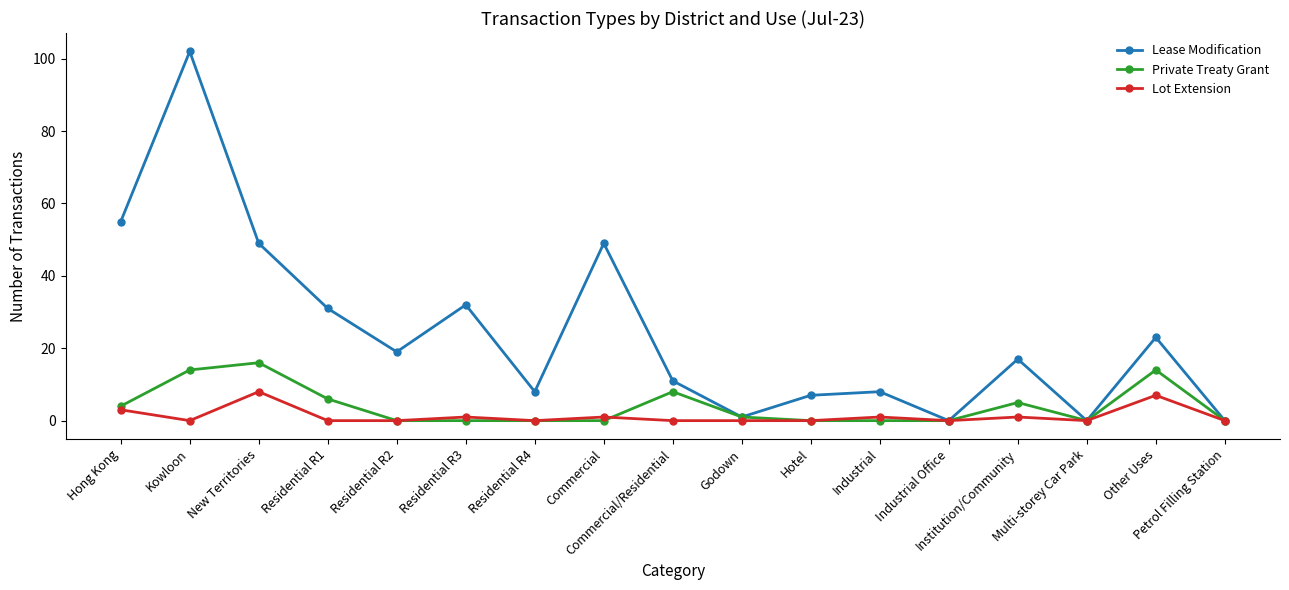

Reading right to left, what are all the values shown in this chart?

Lease Modification: 0	23	0	17	0	8	7	1	11	49	8	32	19	31	49	102	55
Private Treaty Grant: 0	14	0	5	0	0	0	1	8	0	0	0	0	6	16	14	4
Lot Extension: 0	7	0	1	0	1	0	0	0	1	0	1	0	0	8	0	3